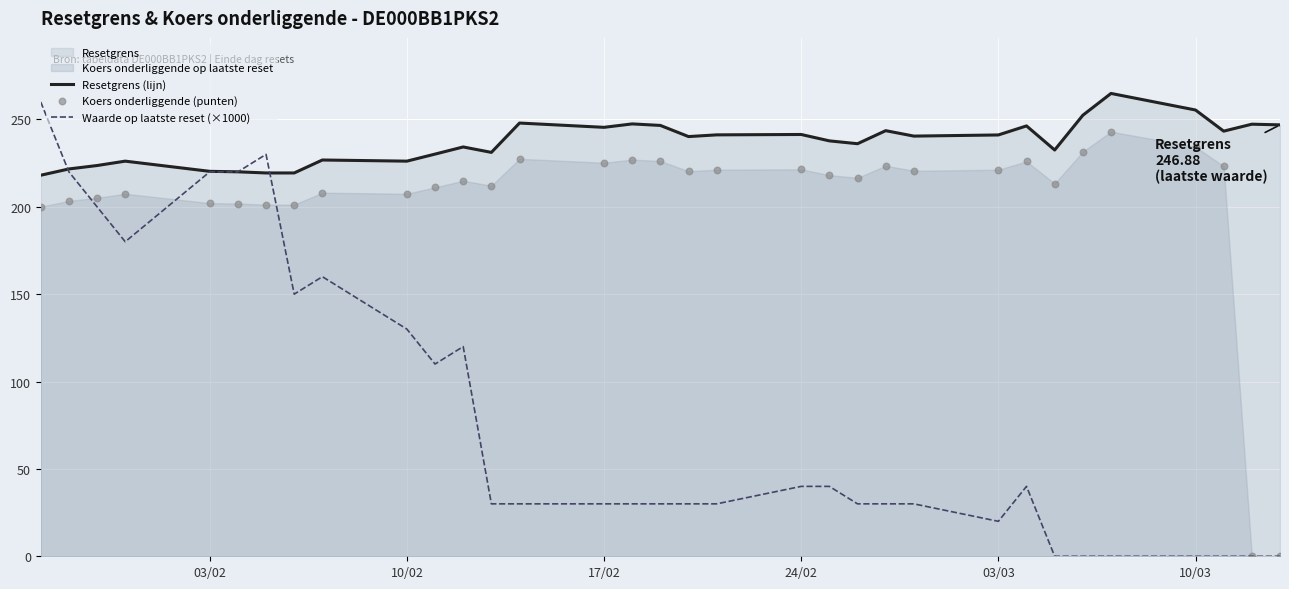

The value of Resetgrens (lijn) at 03/03 is 59.7. True or false?

False